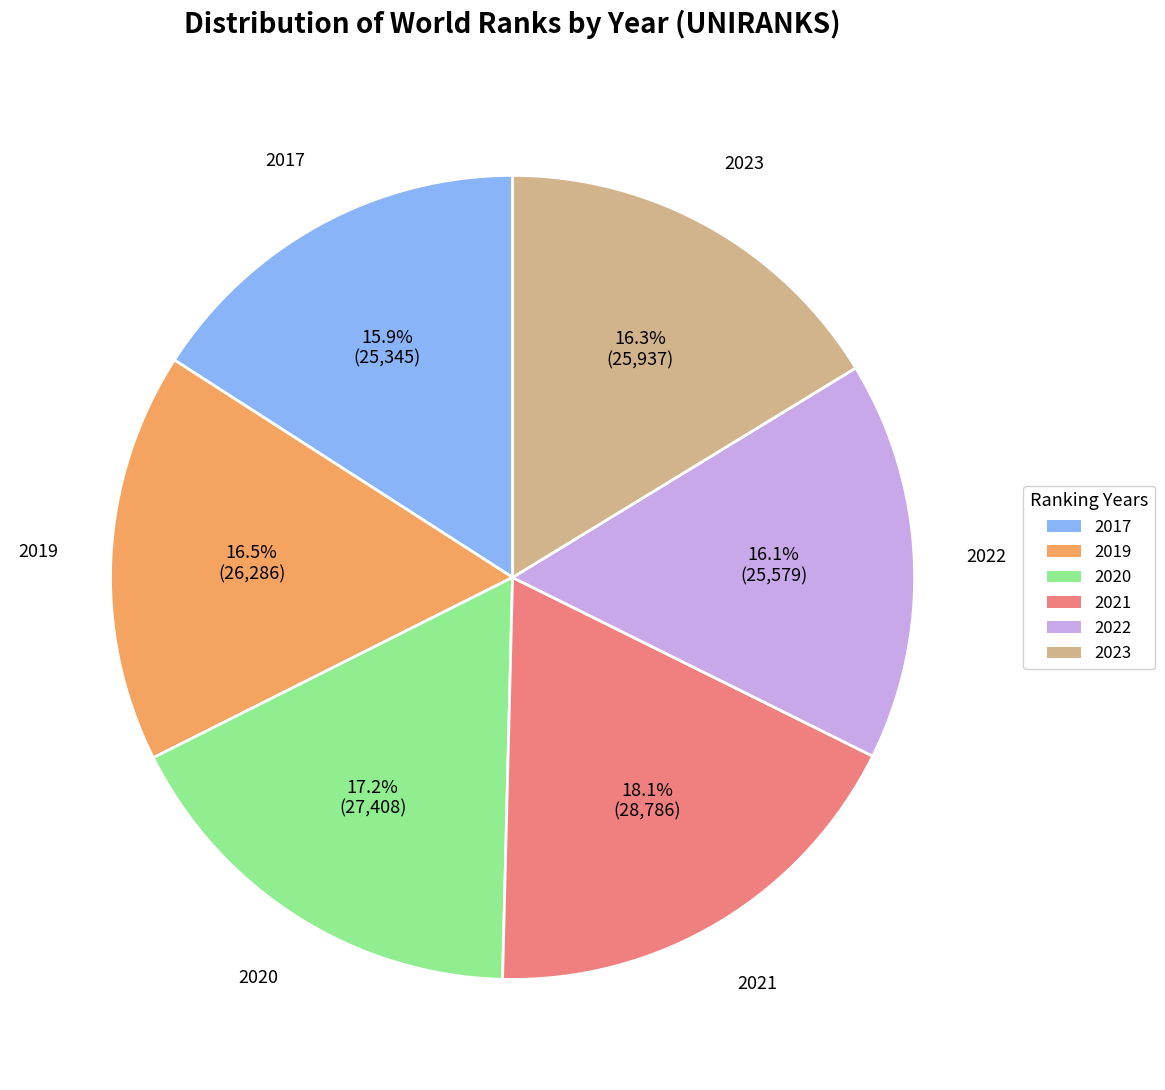

Count the number of slices in the pie.

6